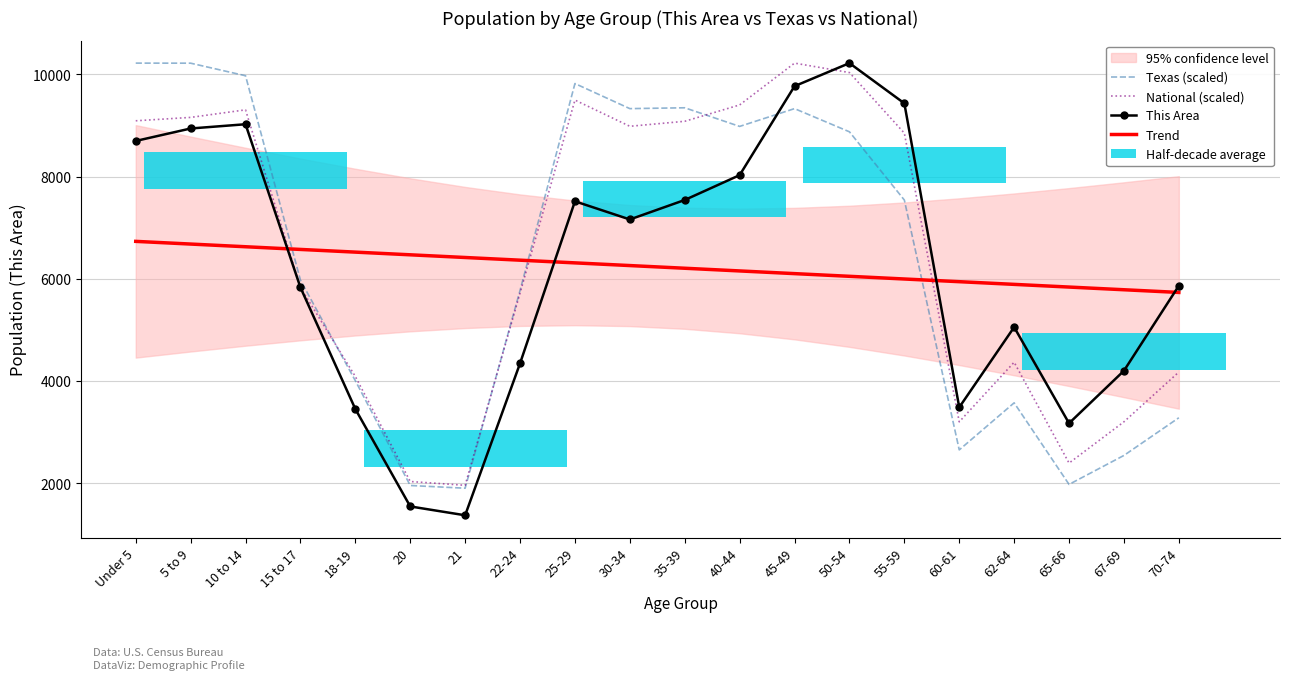

What is the average value of the Trend series?

6232.8